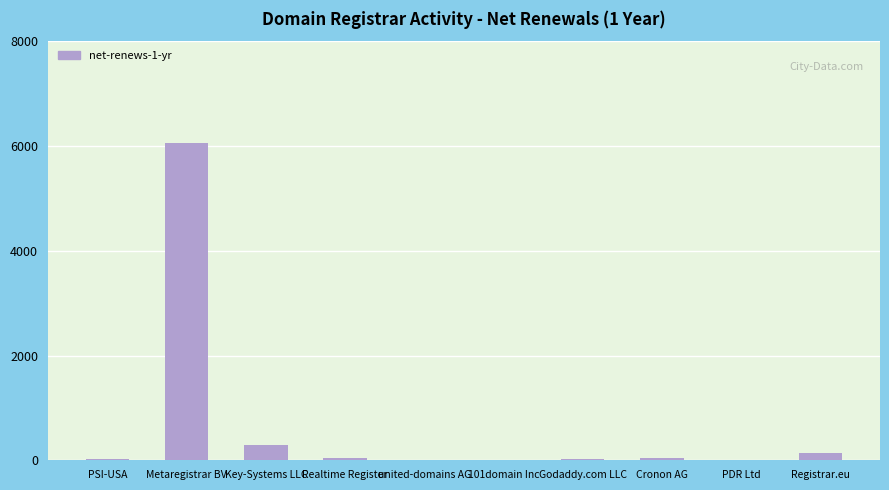

What is the sum of all values?

6626